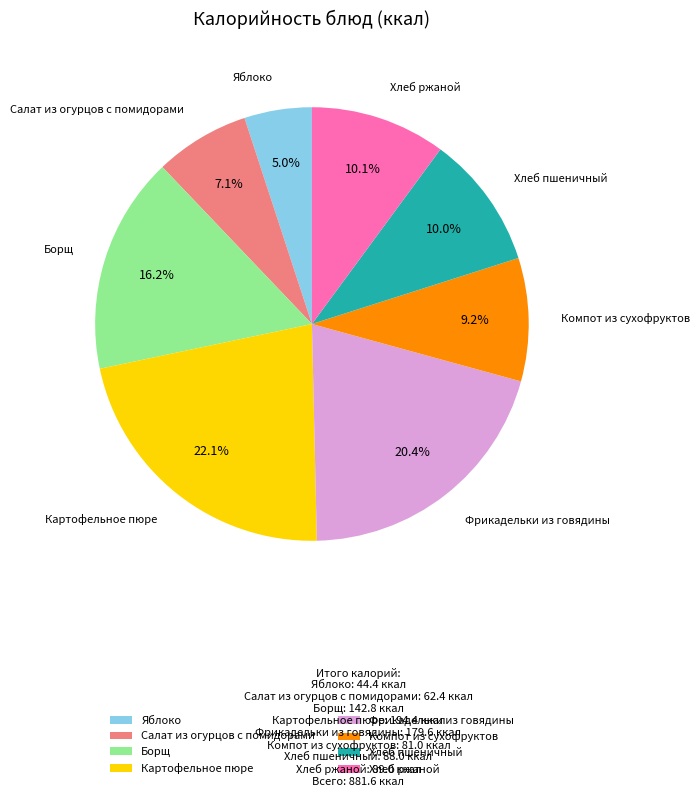

Does Картофельное пюре represent more than half of the total?

No